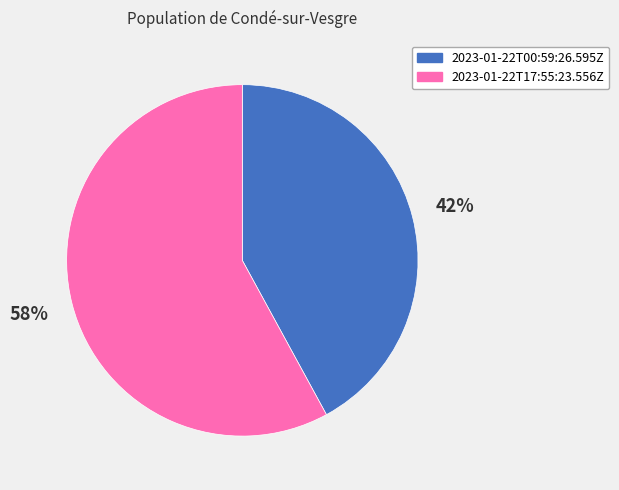

Do 2023-01-22T17:55:23.556Z and 2023-01-22T00:59:26.595Z together represent more than half of the pie?

Yes